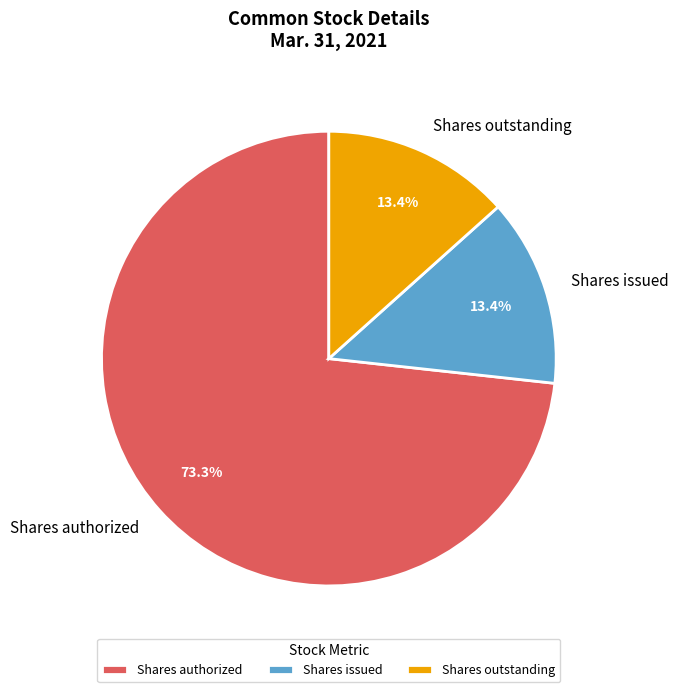

How many slices are in this pie chart?

3